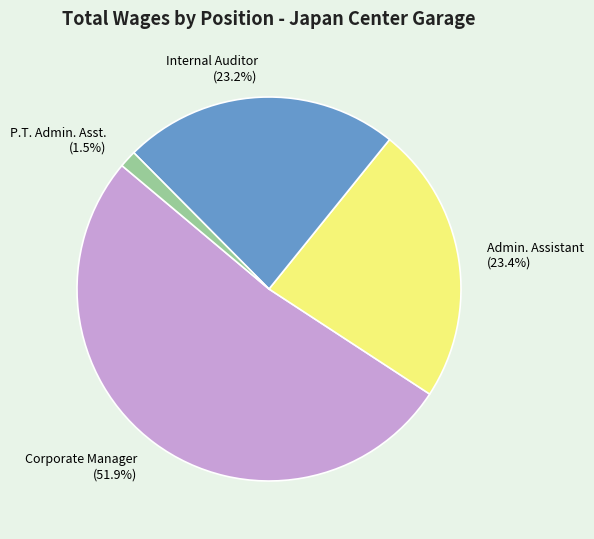

Is it true that Internal Auditor is 23% of the pie?

True